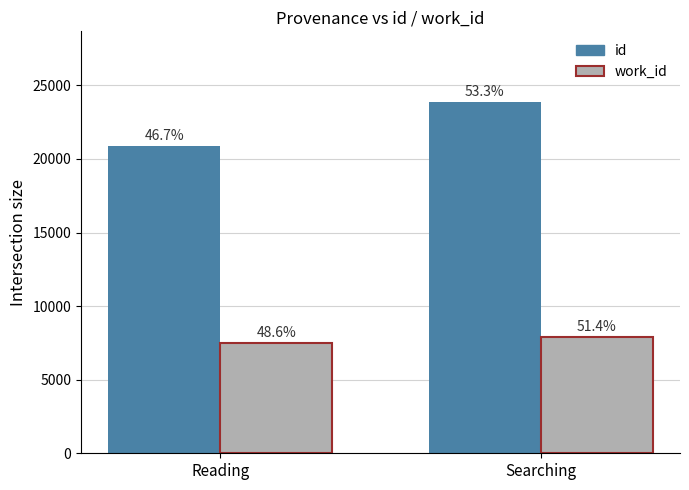

What value does the work_id series have at Reading?

7470